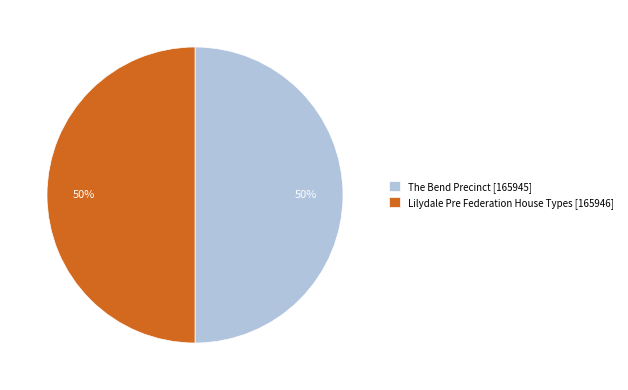

To the nearest percent, what percentage of the pie is Lilydale Pre Federation House Types [165946]?

50%